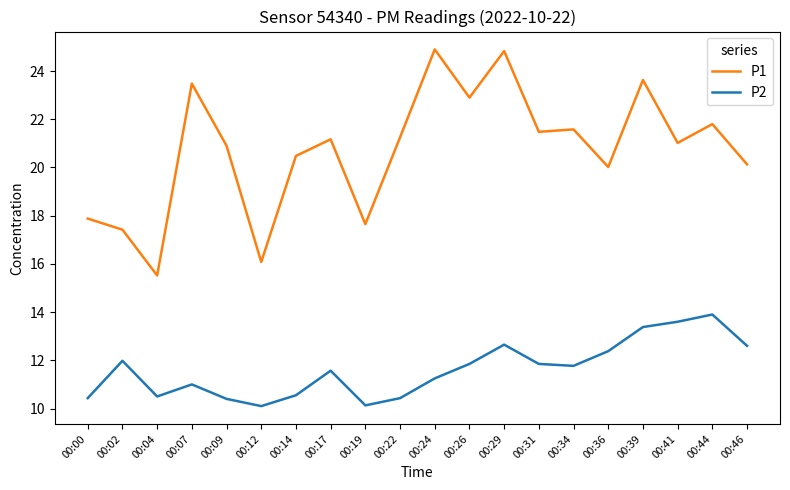

What is the difference between the second highest and minimum values in the P2 series?

3.5